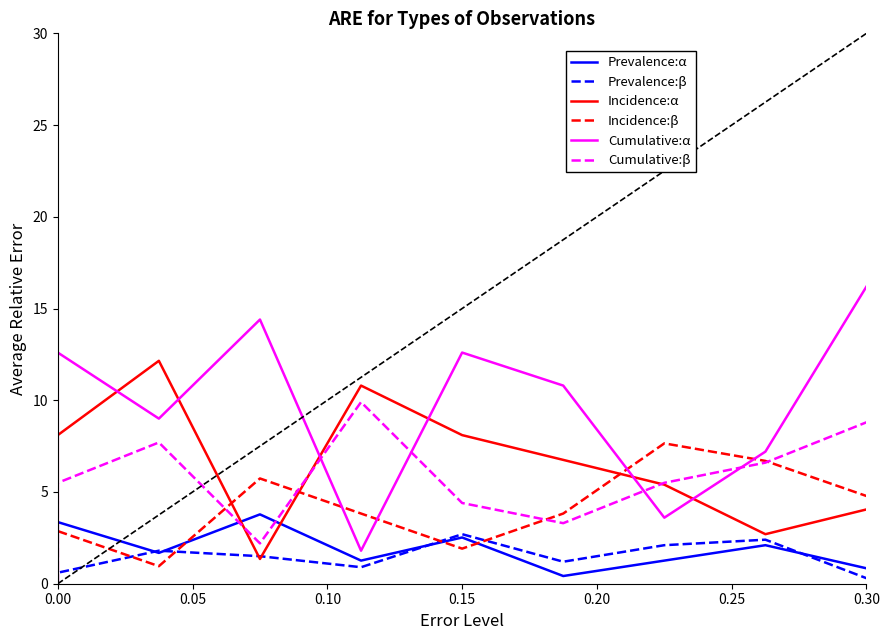

True or false: Cumulative:α has a value of 7.5 at 0.30.

False